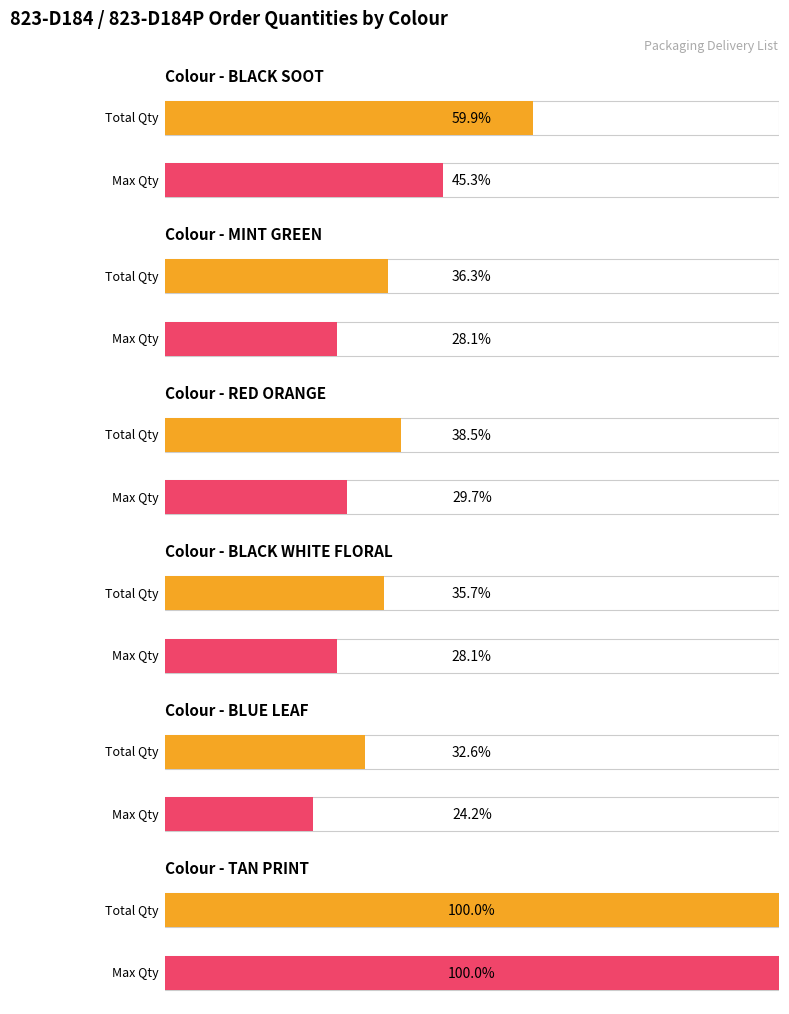

Are the bars horizontal?

Yes